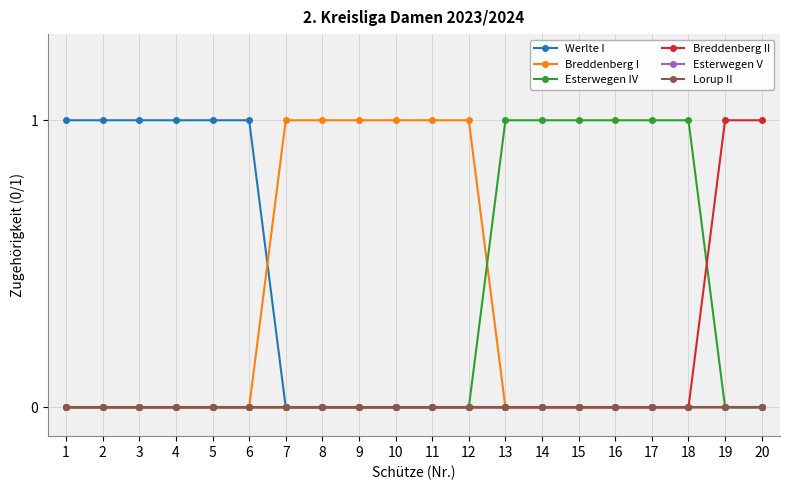

How many data points in Werlte I are above 0?

6